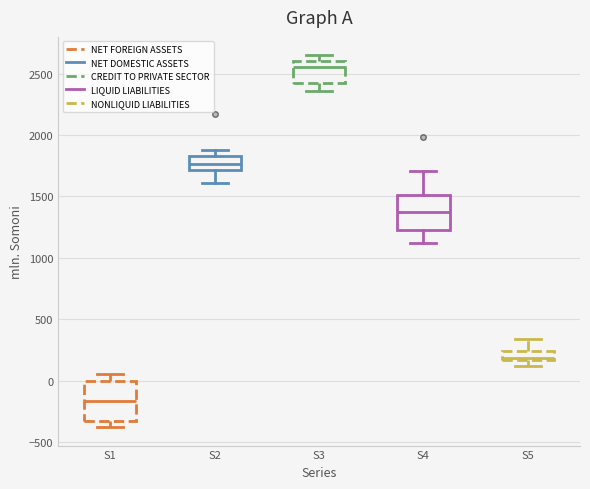

Reading left to right, read every box against the y-axis: the position of its median line, the range the box covers, and the ends of its whiskers. The values are not printed on the chart, so give them approximately, as read against the axis.

S1: median -150, box -350 to 0, whiskers -400 to 50
S2: median 1750, box 1700 to 1850, whiskers 1600 to 1900
S3: median 2550, box 2450 to 2600, whiskers 2350 to 2650
S4: median 1400, box 1250 to 1500, whiskers 1100 to 1700
S5: median 200, box 150 to 250, whiskers 100 to 350